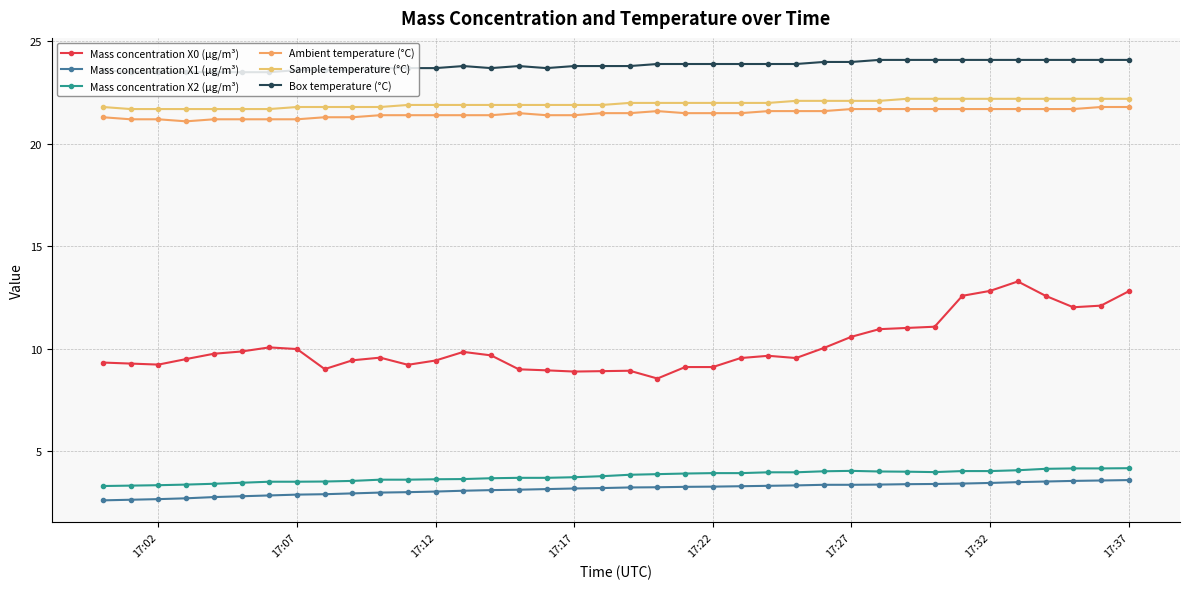

Which series has the largest range (max minus min)?

Mass concentration X0 (μg/m³)